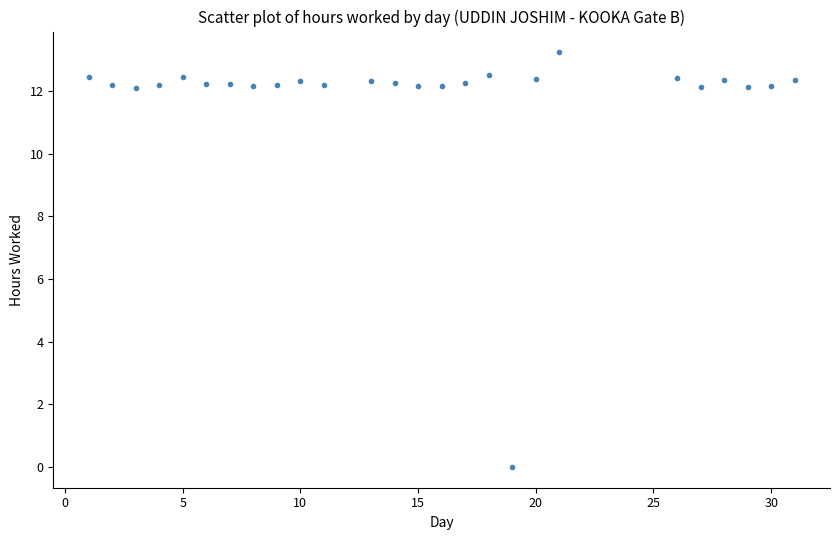

What is the range of X values (max minus min)?

30.0